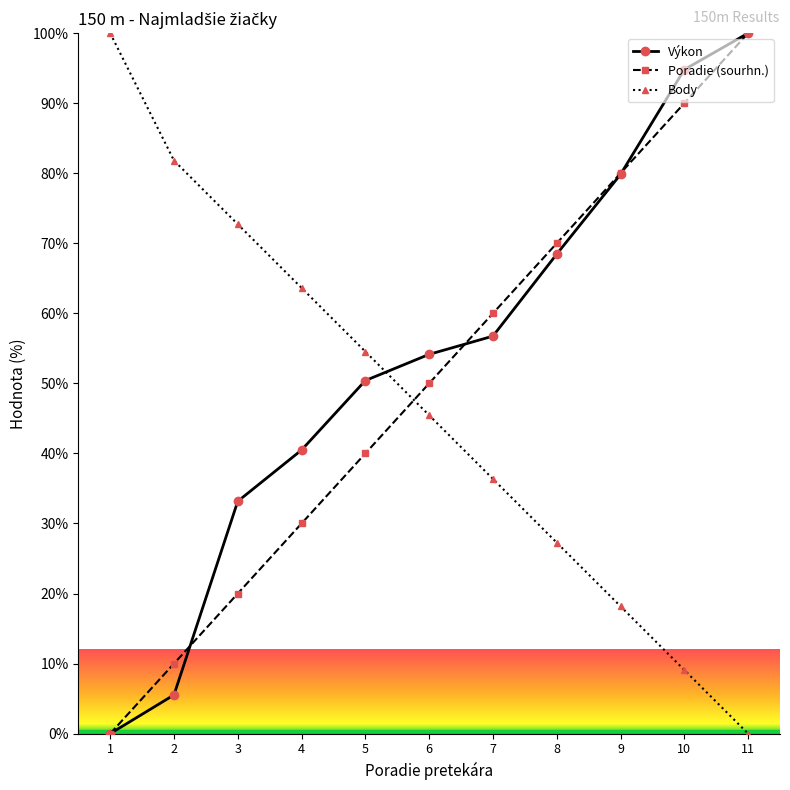

Is it true that Výkon equals 56.7 at 7?

True